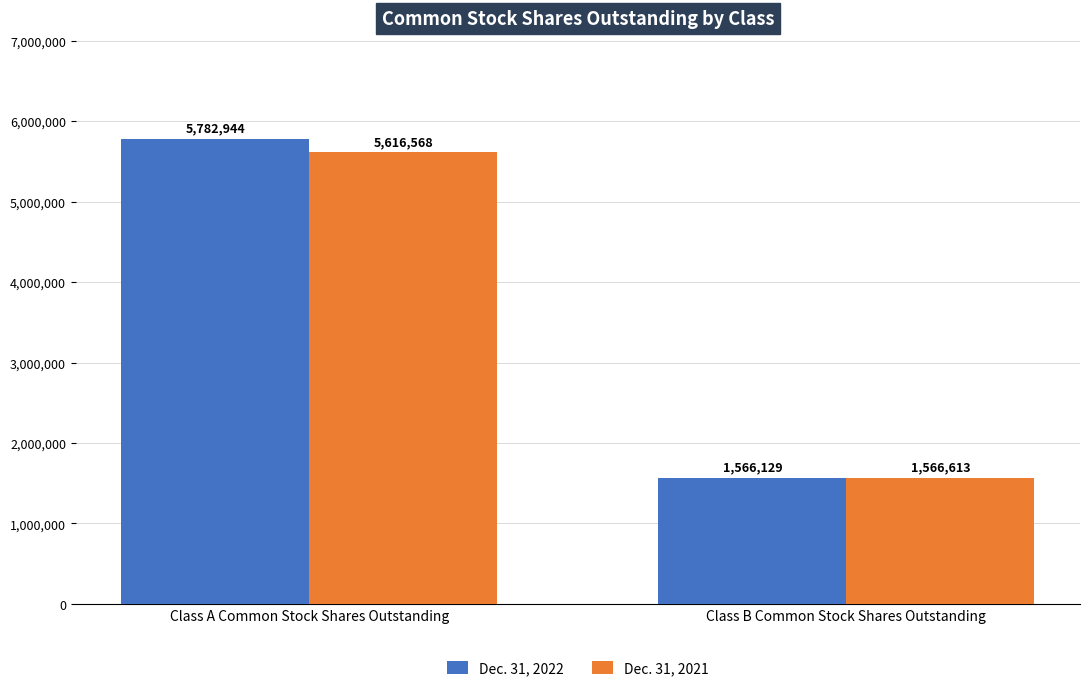

What is the label of the 2nd bar from the right?

Class A Common Stock Shares Outstanding